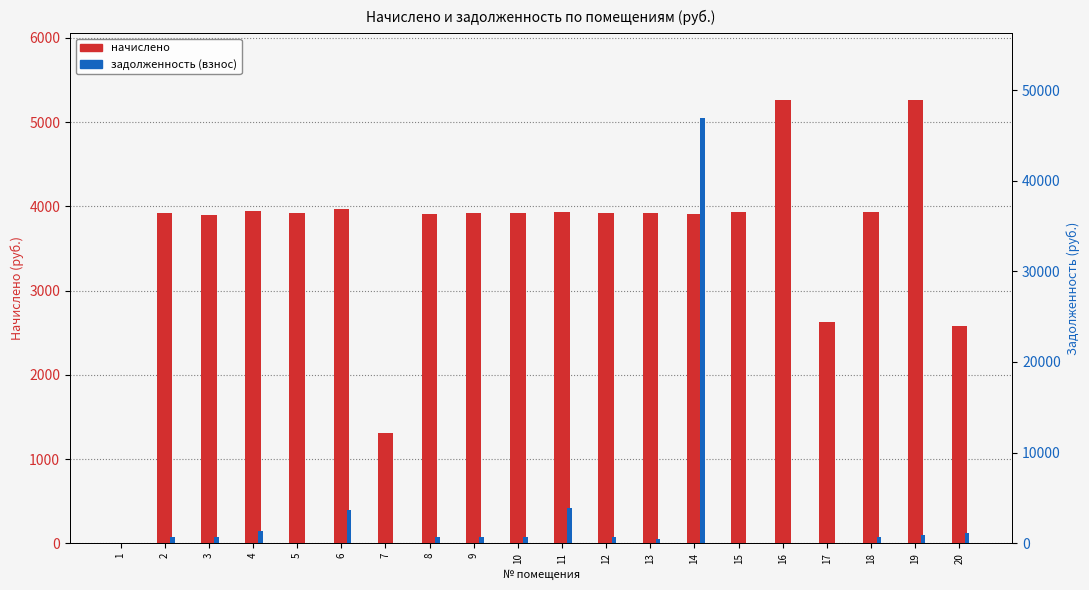

Which has a higher value, 17 or 11?

11